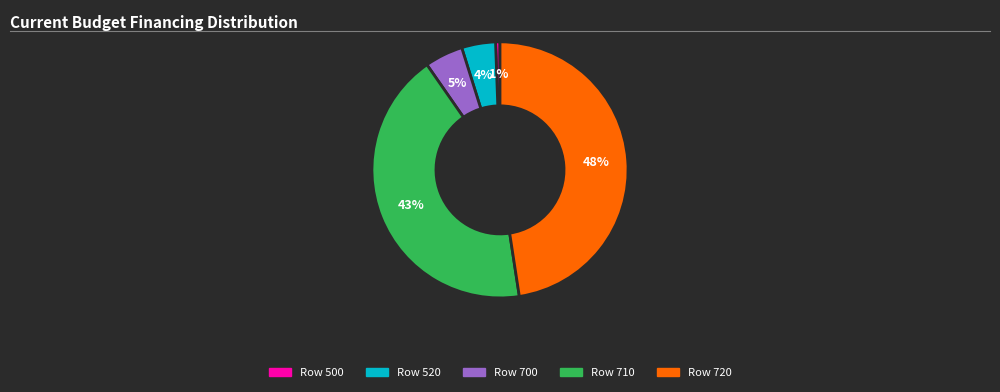

To the nearest percent, what is the average slice percentage?

20%